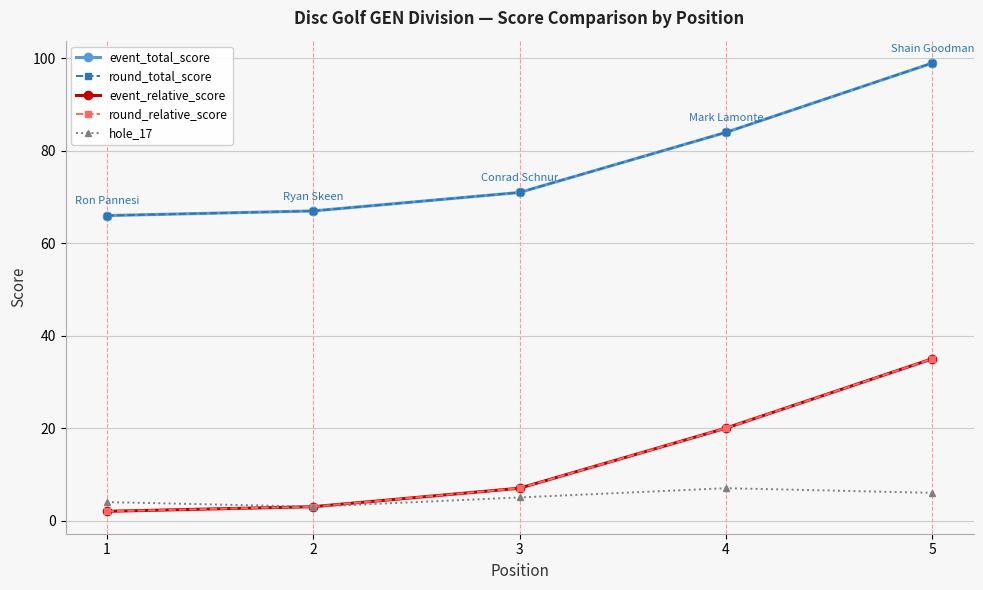

Does the chart have visible grid lines?

Yes